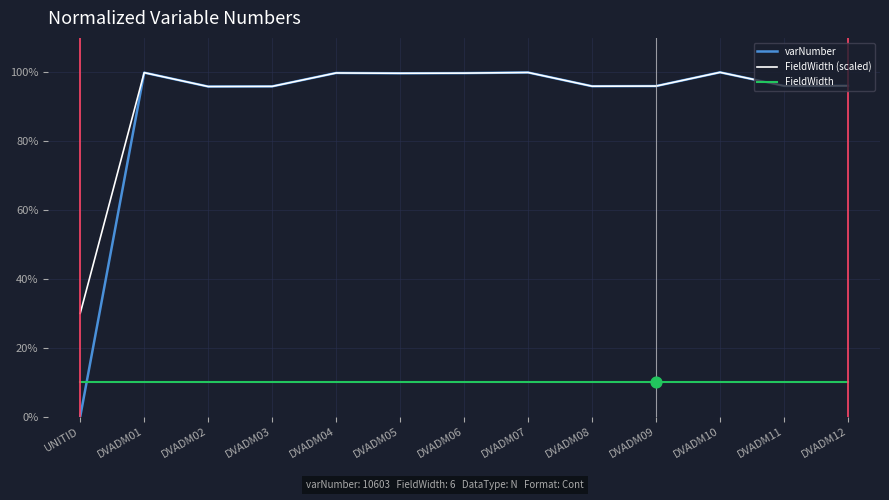

What is the difference between the highest and lowest values at DVADM01?

89.9